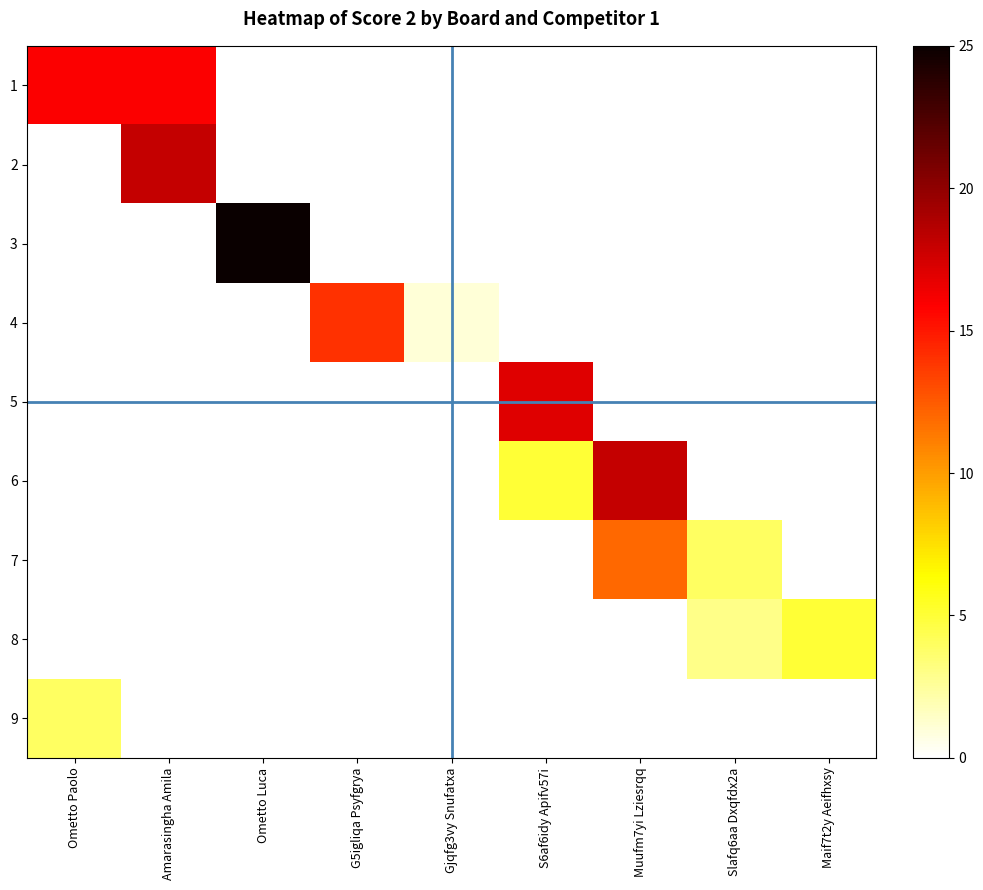

How many series are shown in this chart?

9